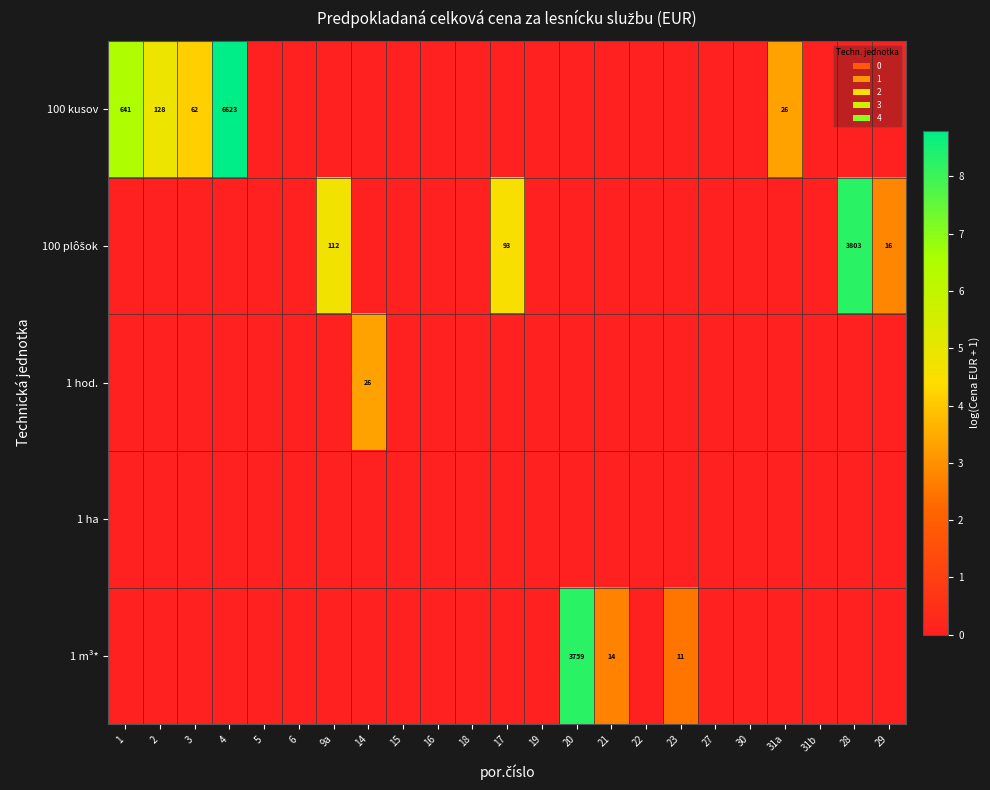

What is the maximum value shown in the chart?

8.8